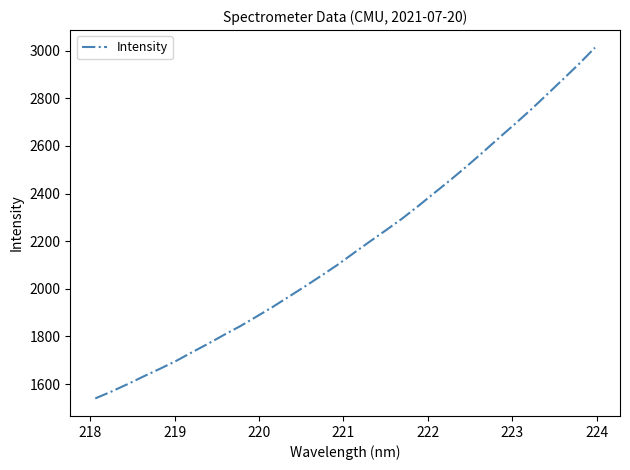

What is the smallest value displayed?

1539.8